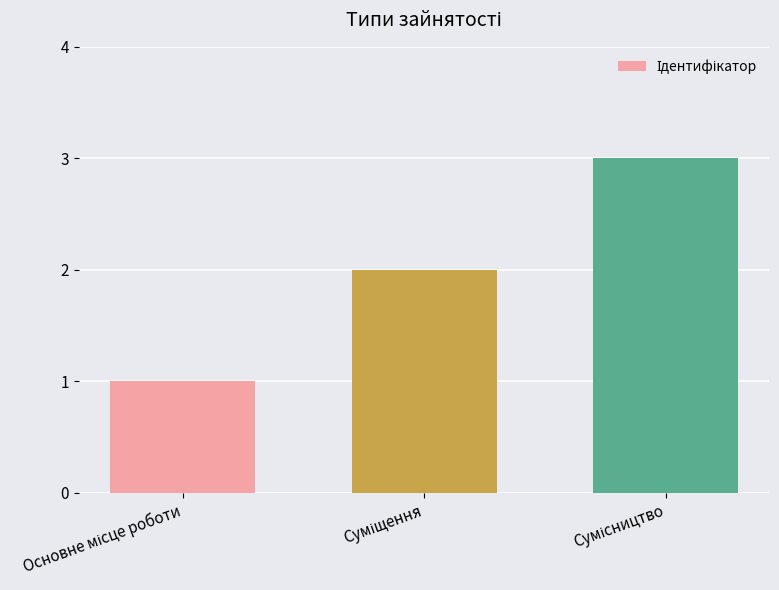

What is the greatest value displayed?

3